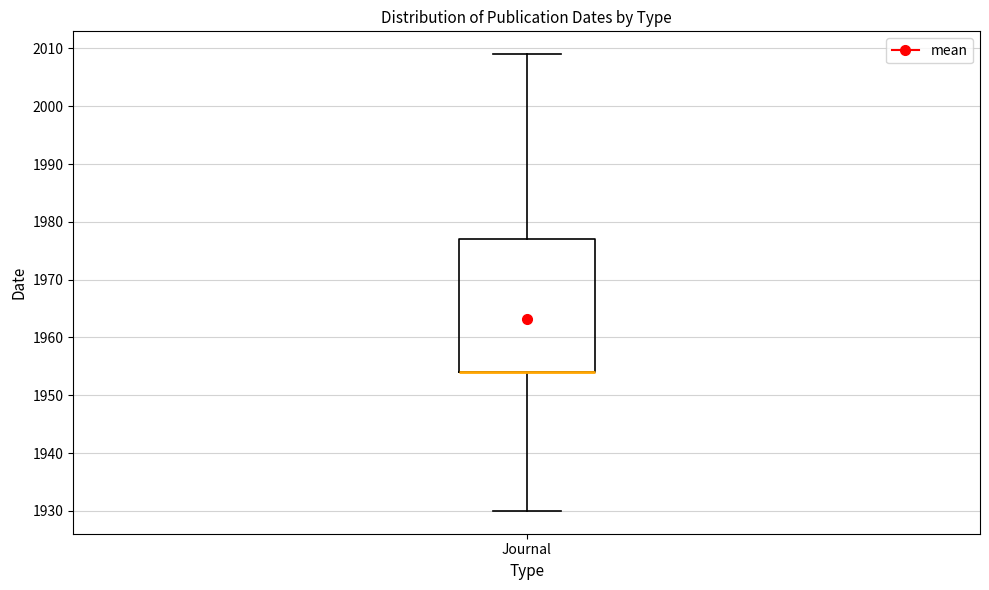

Read this box plot against the y-axis: the position of the median line, the range covered by the box, and the ends of both whiskers. The values are not printed on the chart, so give them approximately, as read against the axis.

median 1954 (drawn on the box's lower edge), box 1954 to 1977, whiskers 1930 to 2009